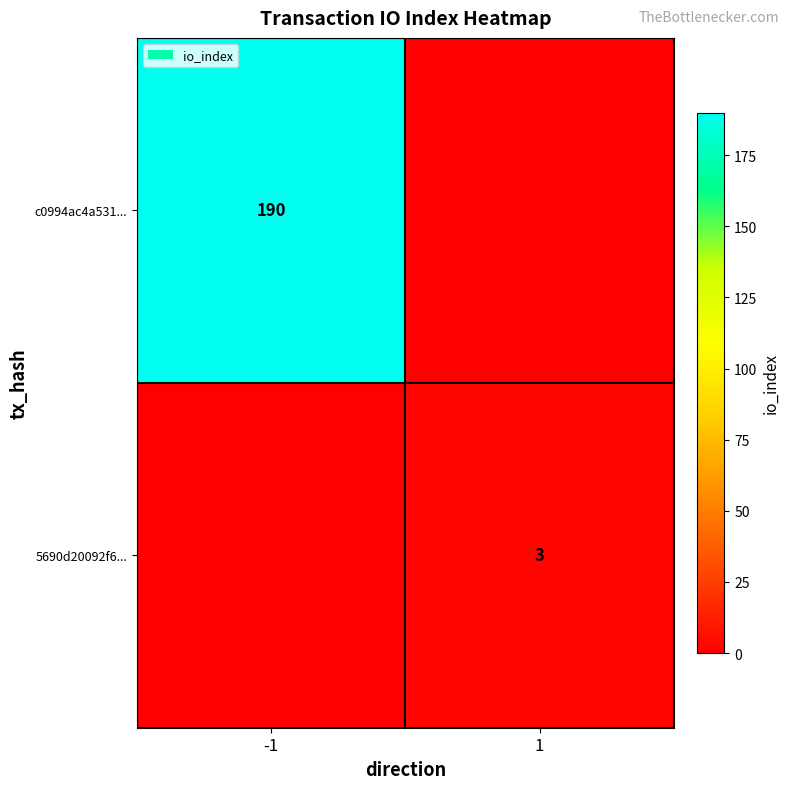

The 5690d20092f6... series shows 3 at 1. True or false?

True